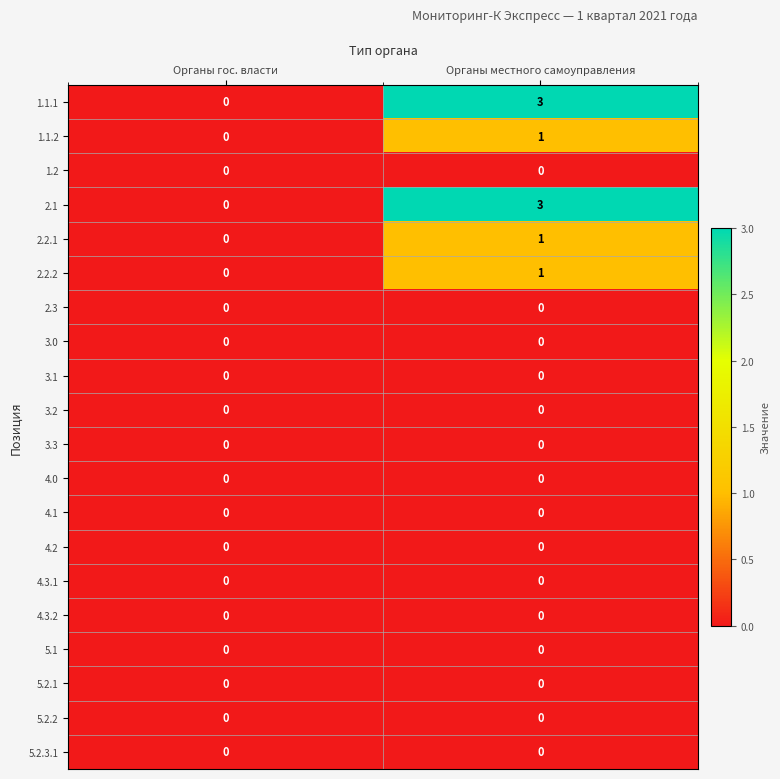

What is the total value across all series at Органы местного самоуправления?

9